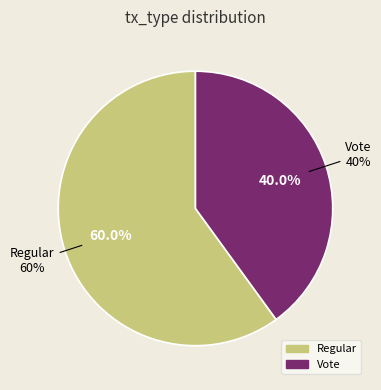

Is it true that Regular is 53% of the pie?

False